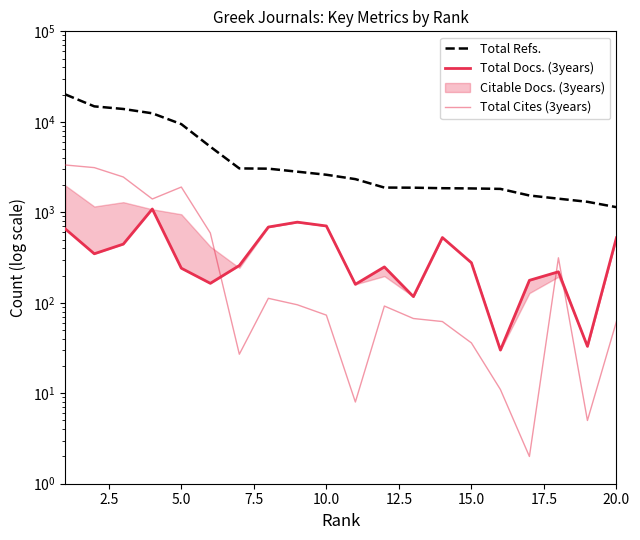

What is the difference between the second highest and second lowest values in the Total Docs. (3years) series?

745